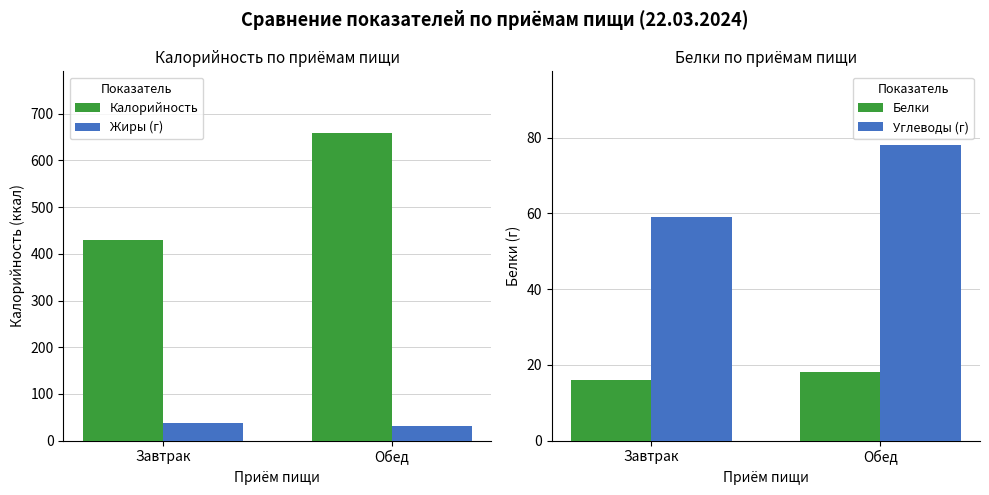

The Жиры (г) series shows 21 at Завтрак. True or false?

False